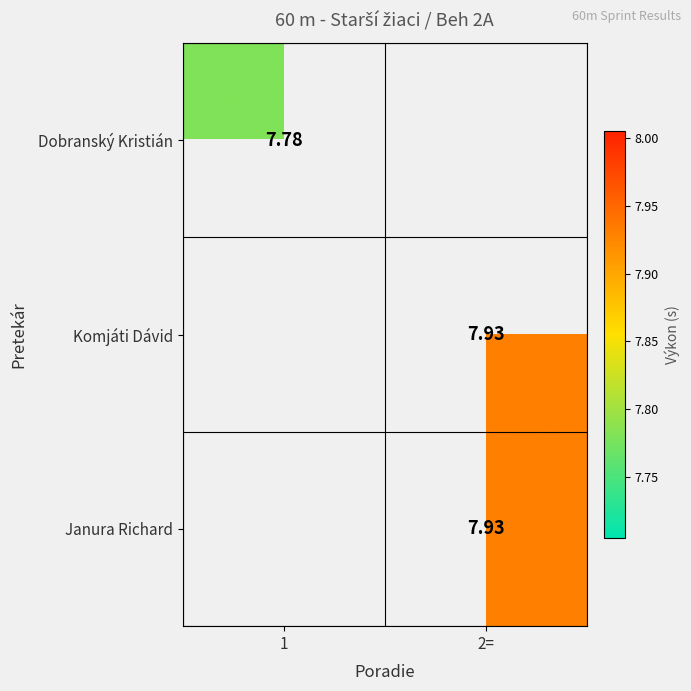

How many values in Dobranský Kristián are above zero?

1